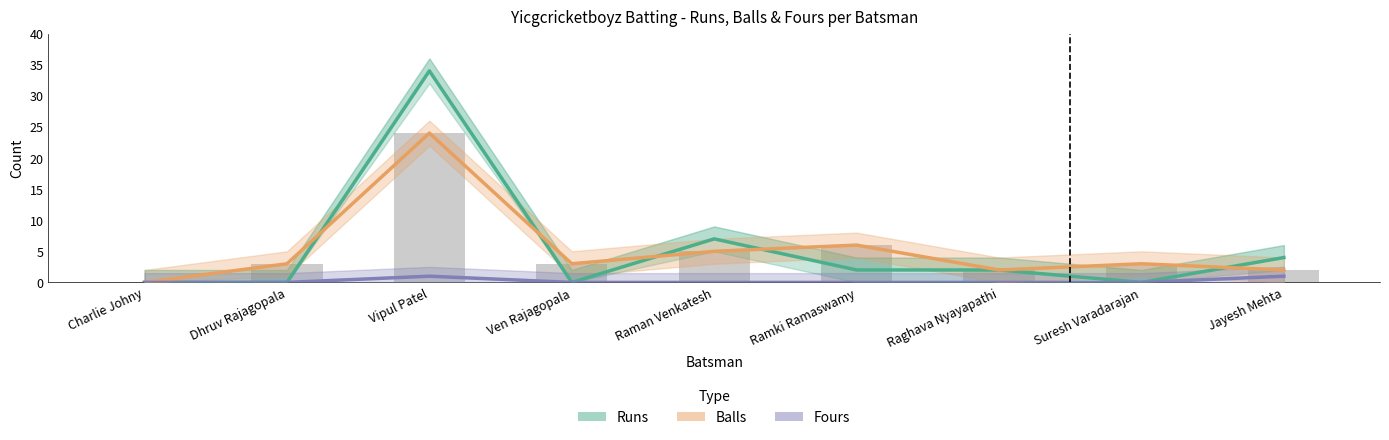

Which series has the largest total across all categories?

Runs